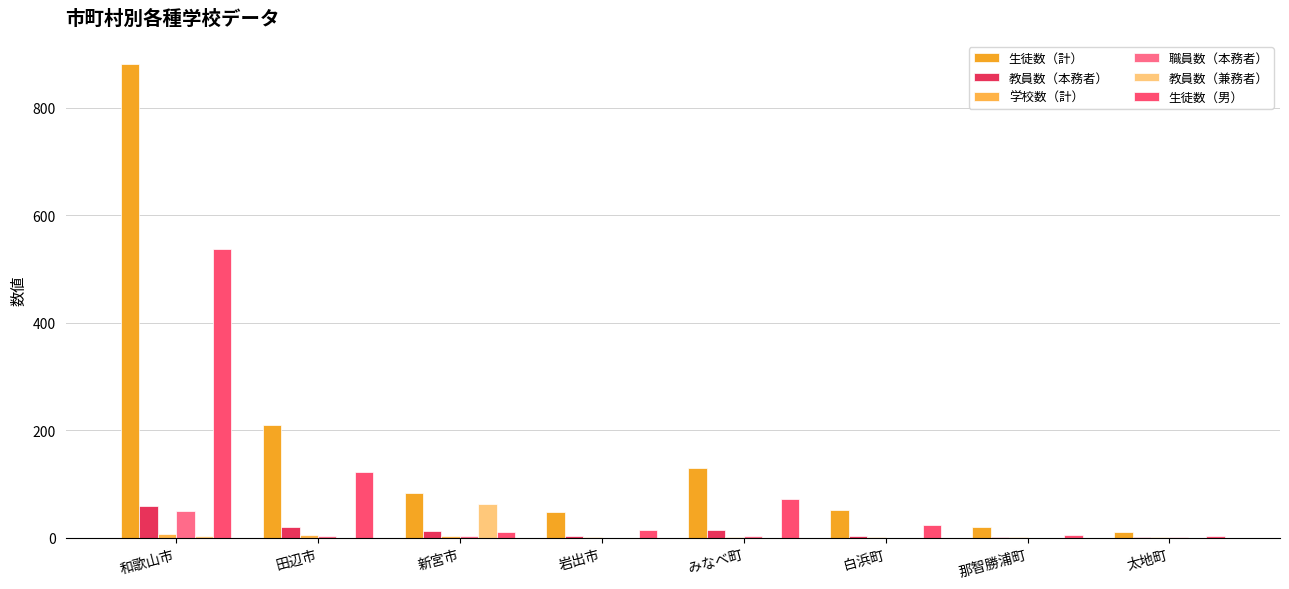

Are the bars grouped side by side (vs. stacked)?

Yes